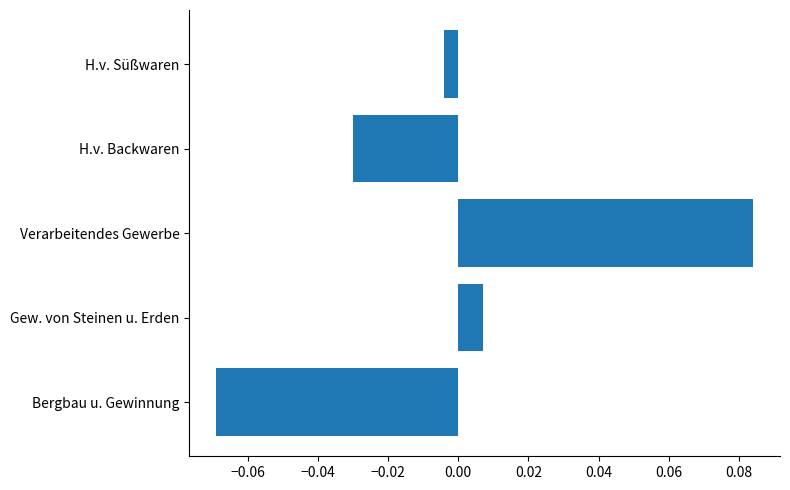

What is the difference between the maximum and minimum values?

0.2